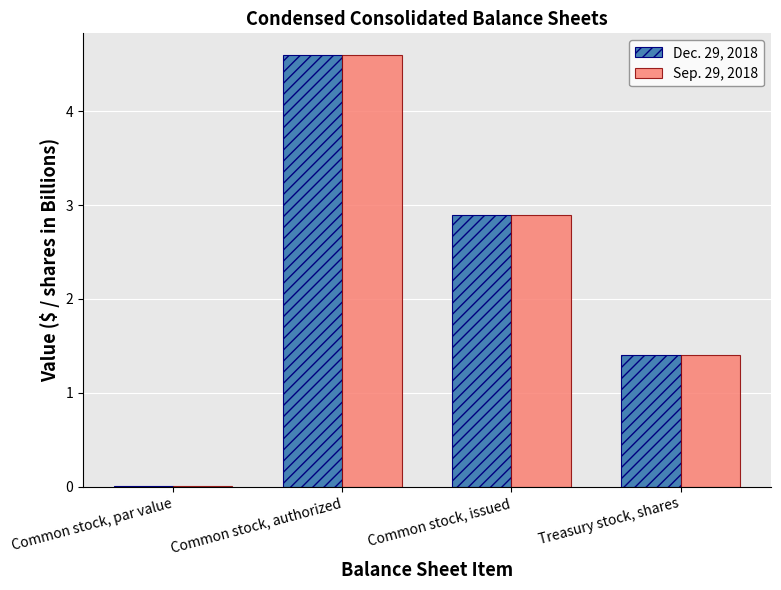

The value of Dec. 29, 2018 at Treasury stock, shares is 0.8. True or false?

False